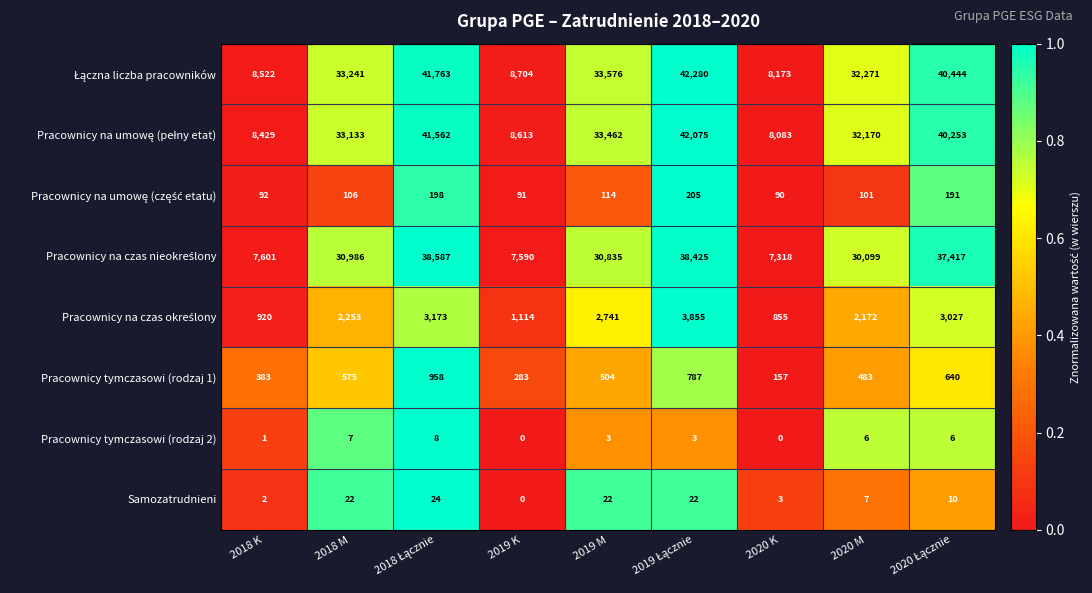

How many categories are shown in the chart?

9